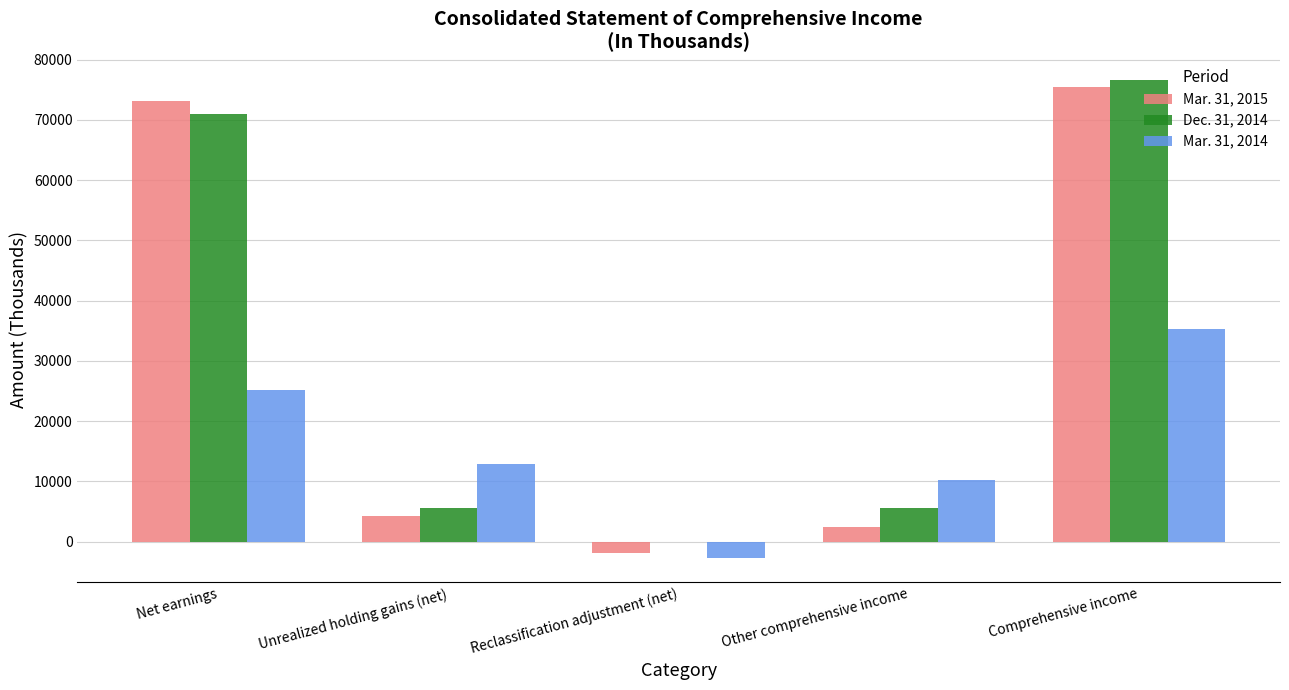

Is it true that Dec. 31, 2014 equals 105014 at Comprehensive income?

False